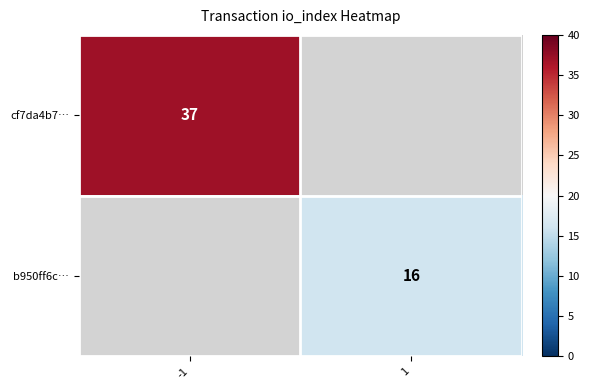

The b950ff6c… series shows 16 at 1. True or false?

True